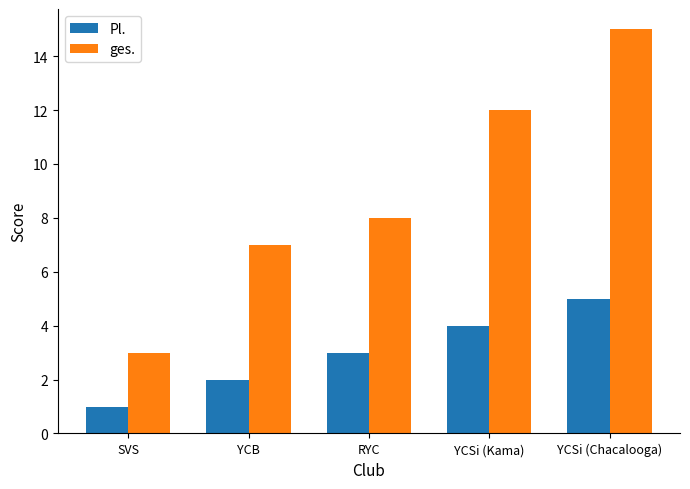

What are all the series names shown in the legend?

Pl., ges.